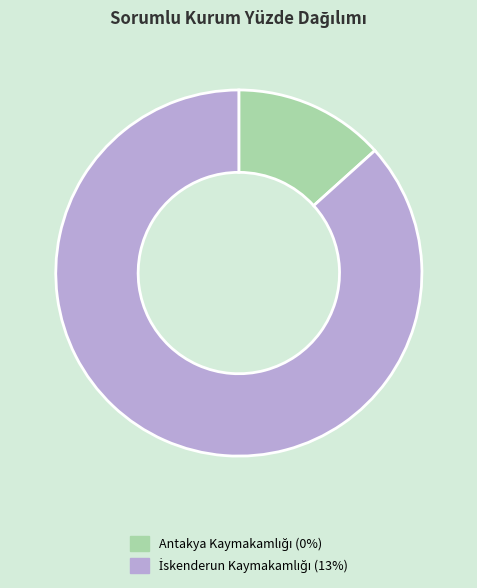

Does any single category account for the majority?

Yes